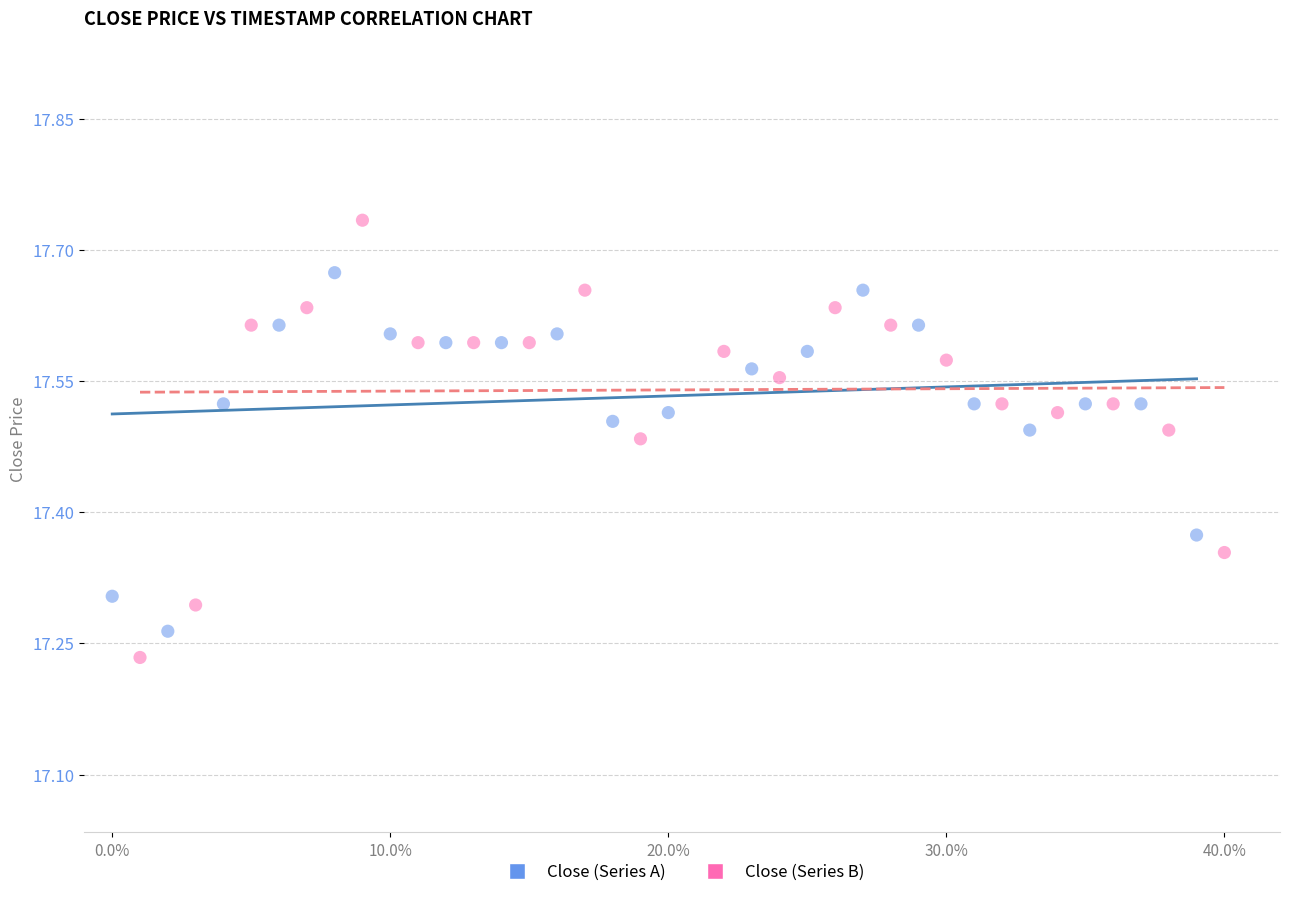

Which series has the widest spread of Y values?

Close (Series B)